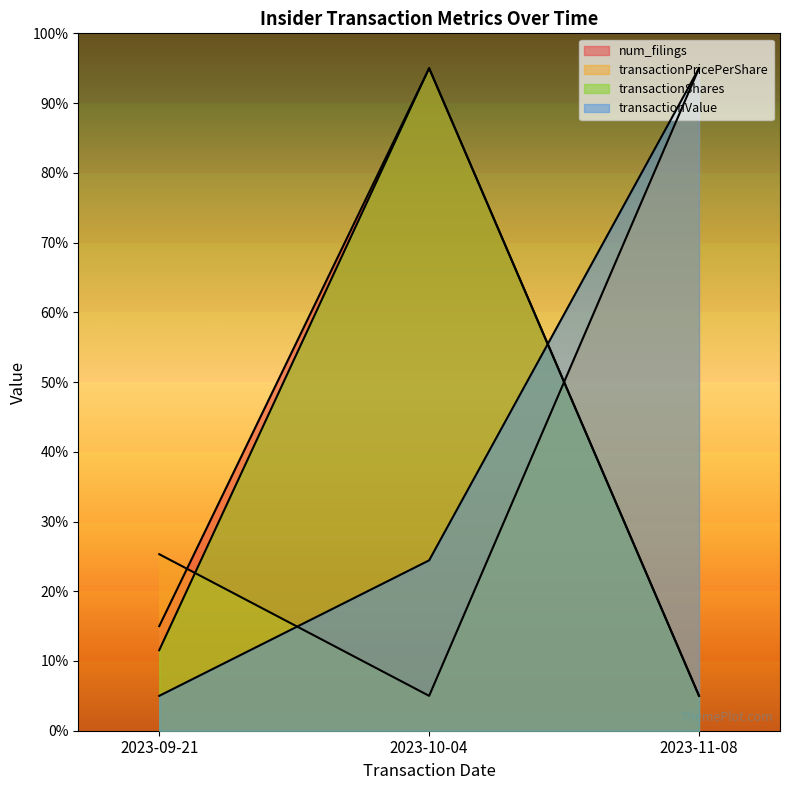

At which category is the sum across all series the highest?

2023-10-04